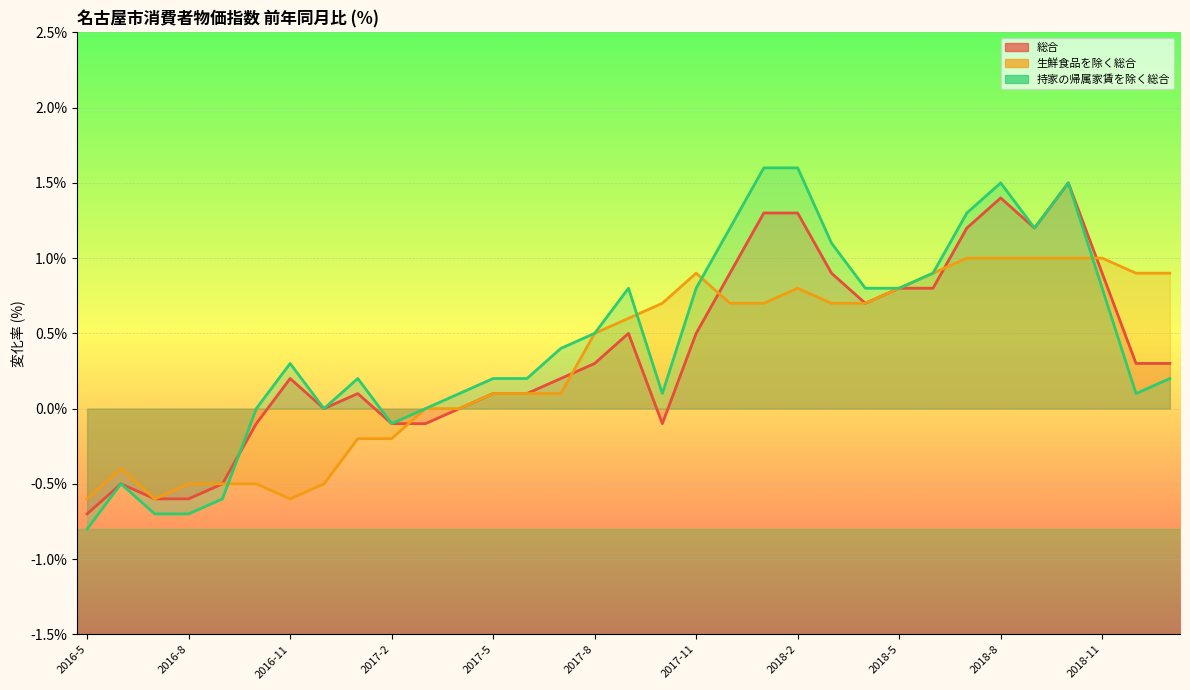

Reading left to right, extract all data points from this chart.

総合: -0.7	-0.5	-0.6	-0.6	-0.5	-0.1	0.2	0.0	0.1	-0.1	-0.1	0.0	0.1	0.1	0.2	0.3	0.5	-0.1	0.5	0.9	1.3	1.3	0.9	0.7	0.8	0.8	1.2	1.4	1.2	1.5	0.9	0.3	0.3
生鮮食品を除く総合: -0.6	-0.4	-0.6	-0.5	-0.5	-0.5	-0.6	-0.5	-0.2	-0.2	0.0	0.0	0.1	0.1	0.1	0.5	0.6	0.7	0.9	0.7	0.7	0.8	0.7	0.7	0.8	0.9	1.0	1.0	1.0	1.0	1.0	0.9	0.9
持家の帰属家賃を除く総合: -0.8	-0.5	-0.7	-0.7	-0.6	0.0	0.3	0.0	0.2	-0.1	0.0	0.1	0.2	0.2	0.4	0.5	0.8	0.1	0.8	1.2	1.6	1.6	1.1	0.8	0.8	0.9	1.3	1.5	1.2	1.5	0.8	0.1	0.2